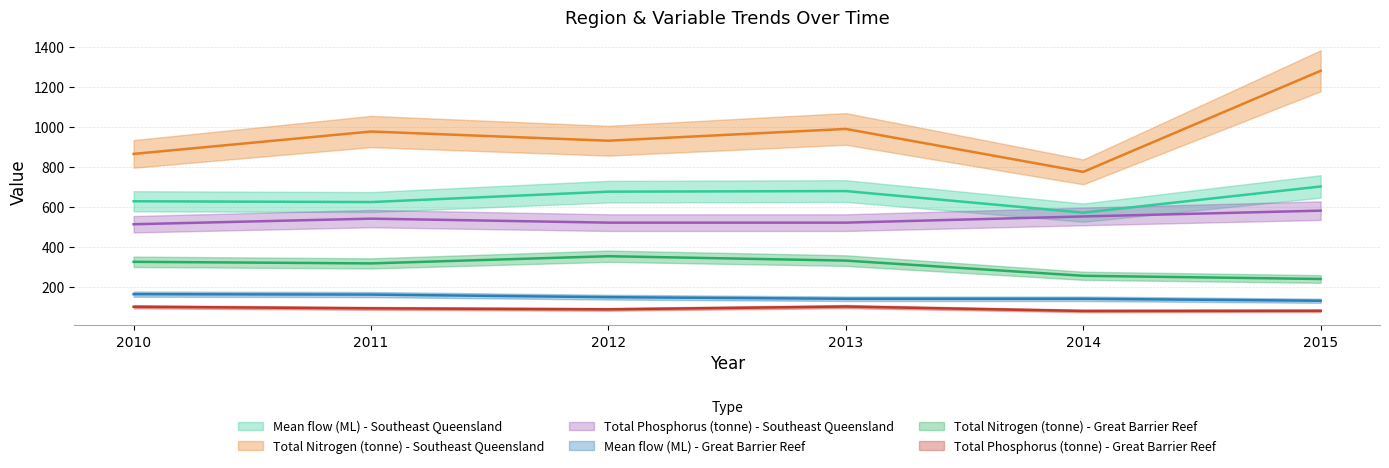

True or false: Total Nitrogen (tonne) - Great Barrier Reef has more than 2 points higher than both neighbors.

False